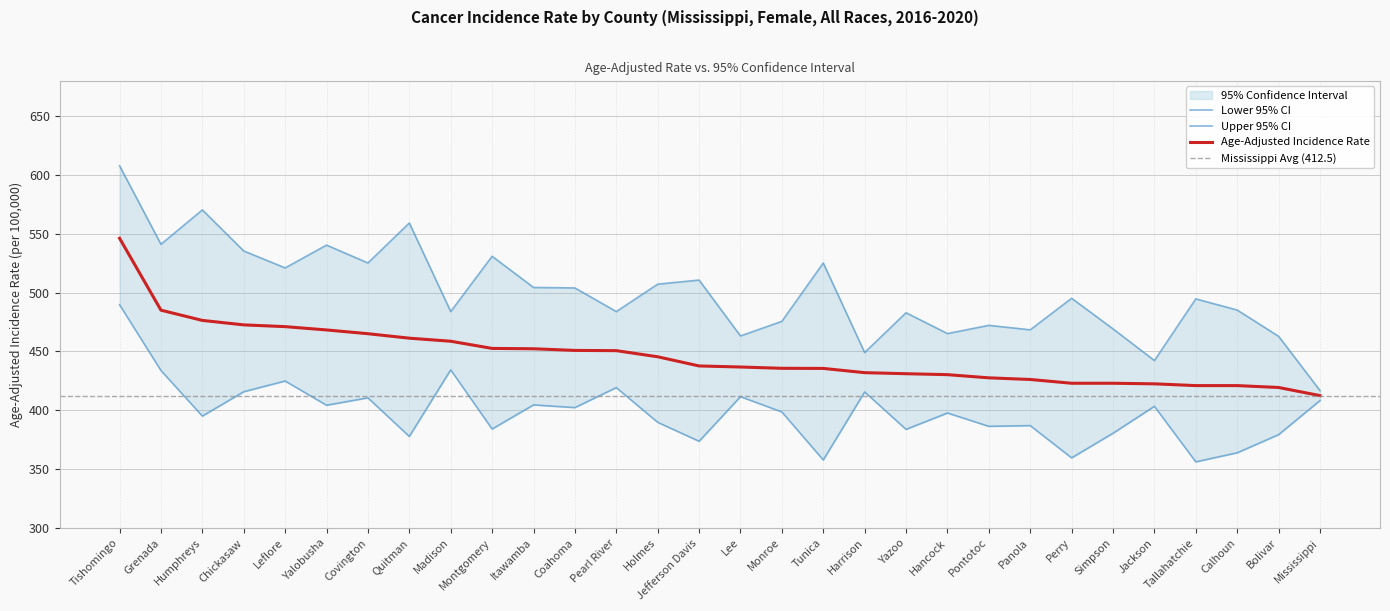

What is the spread (max minus min) of values at Panola?

81.4